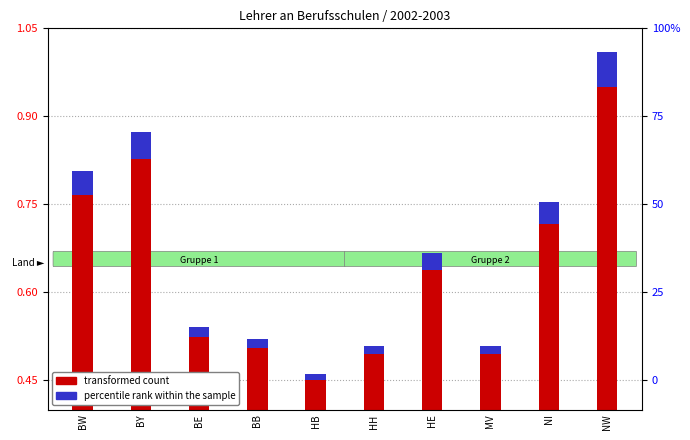

What are all the series names shown in the legend?

transformed count, percentile rank within the sample